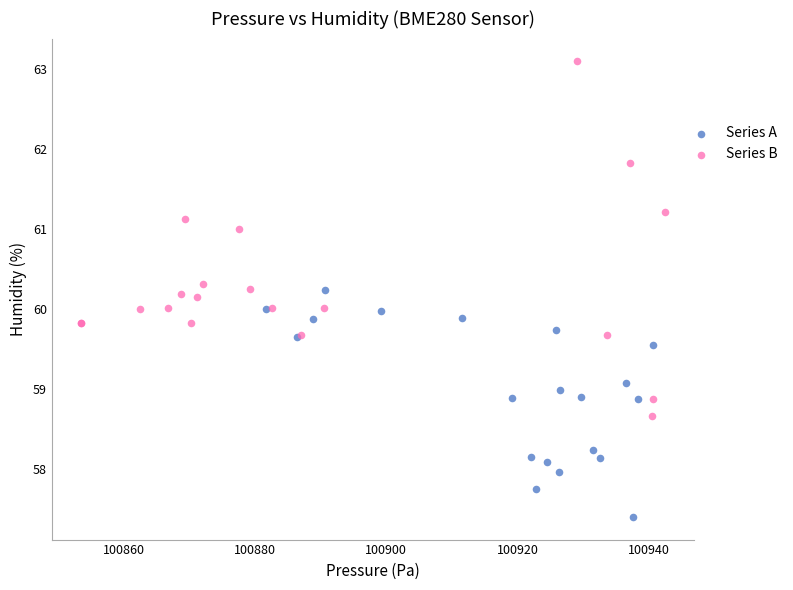

Which series reaches the minimum Y coordinate?

Series A